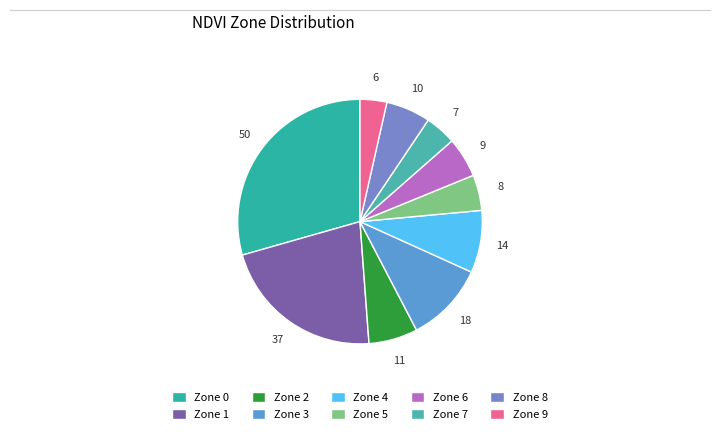

True or false: Zone 6 accounts for 5% of the total.

True